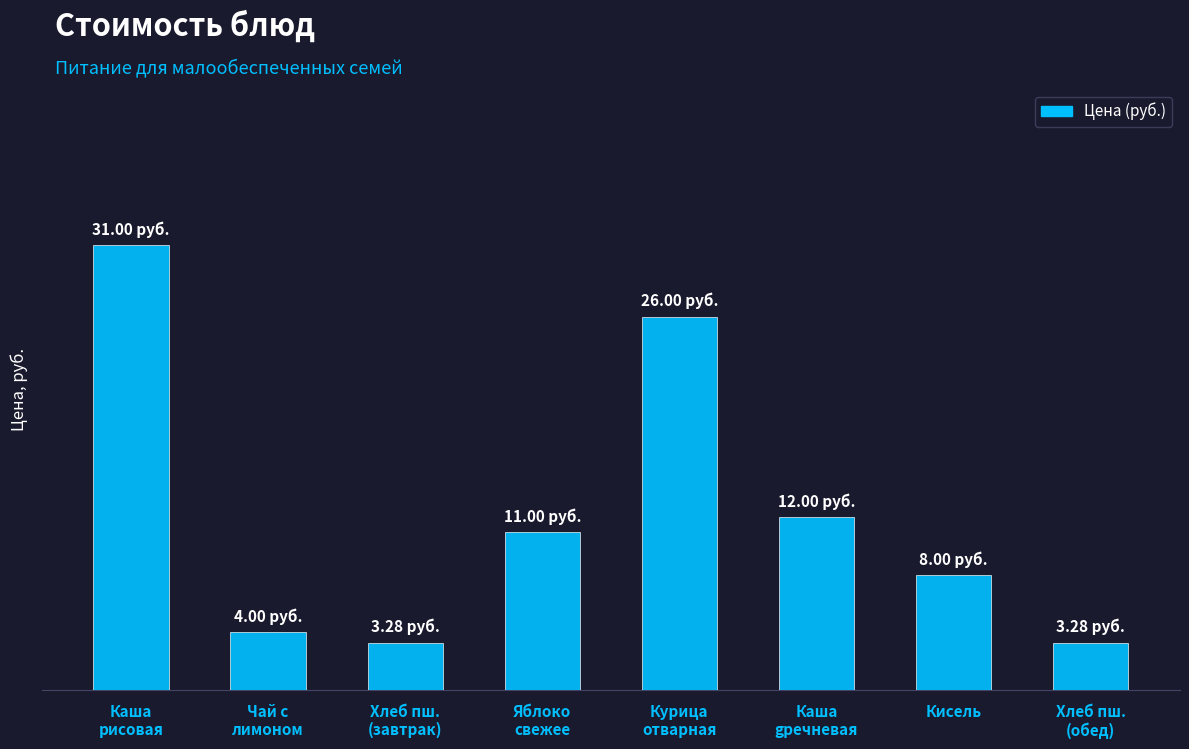

What is the change in value from Курица
отварная to Каша
gречневая?

-14.0